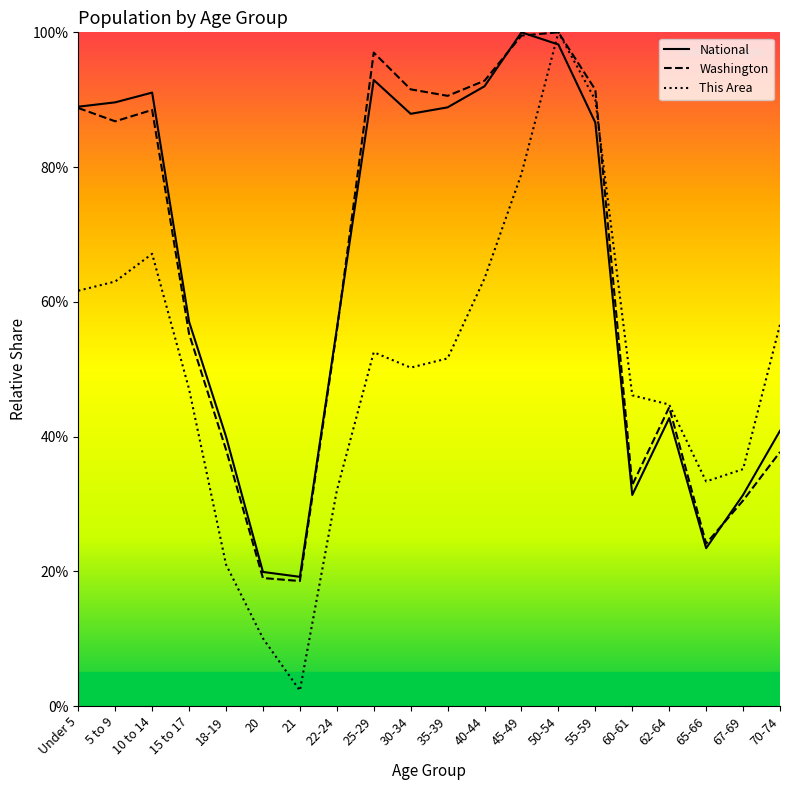

What is the minimum value shown in the chart?

2.3